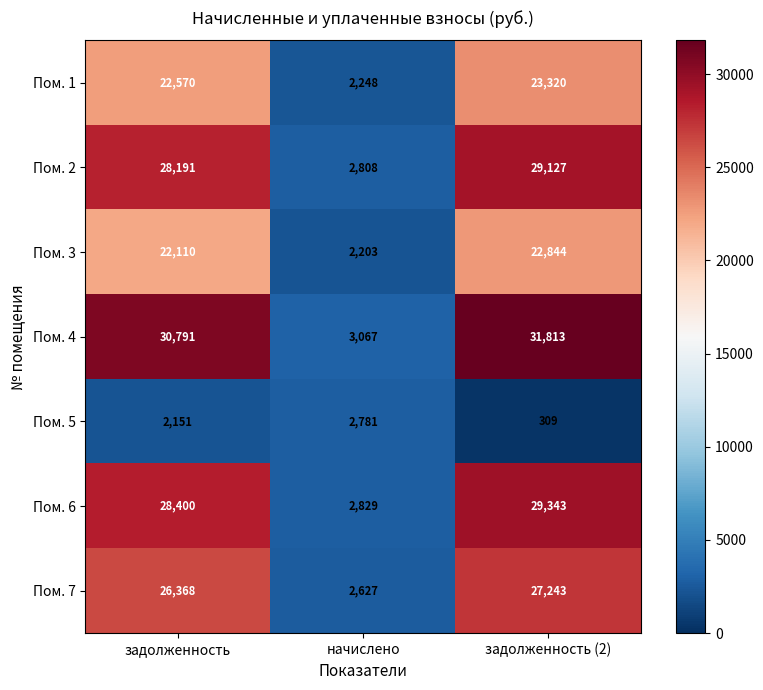

Which series has the largest range (max minus min)?

Пом. 4